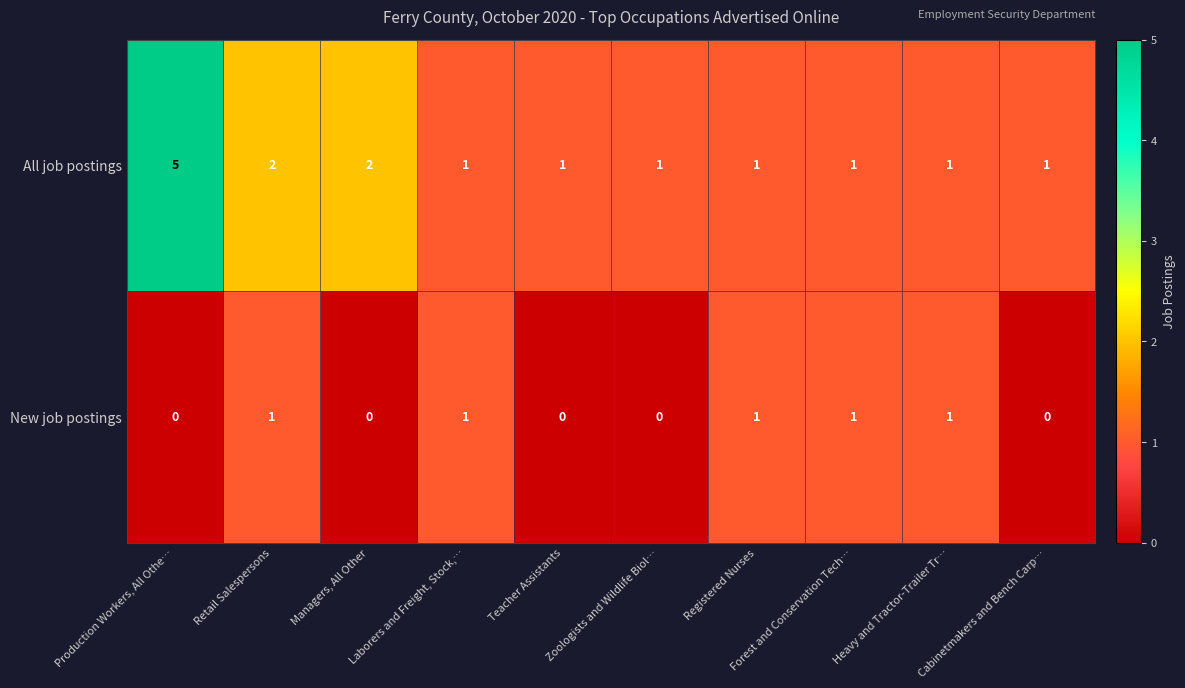

List the series in order of their overall mean, highest first.

All job postings, New job postings